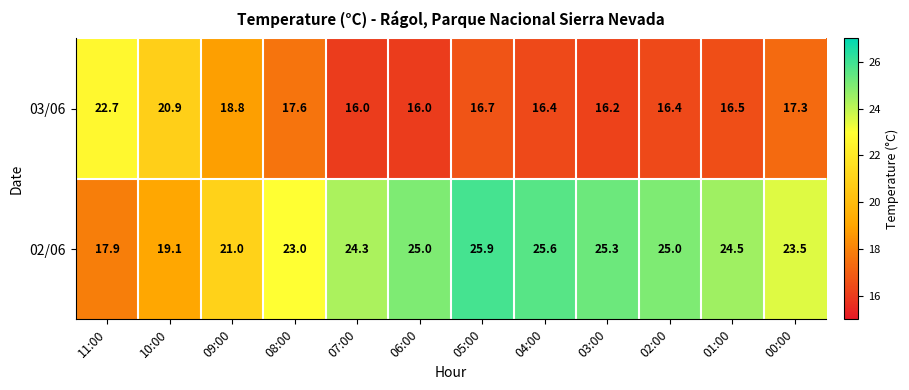

What is the total value across all series at 05:00?

42.6